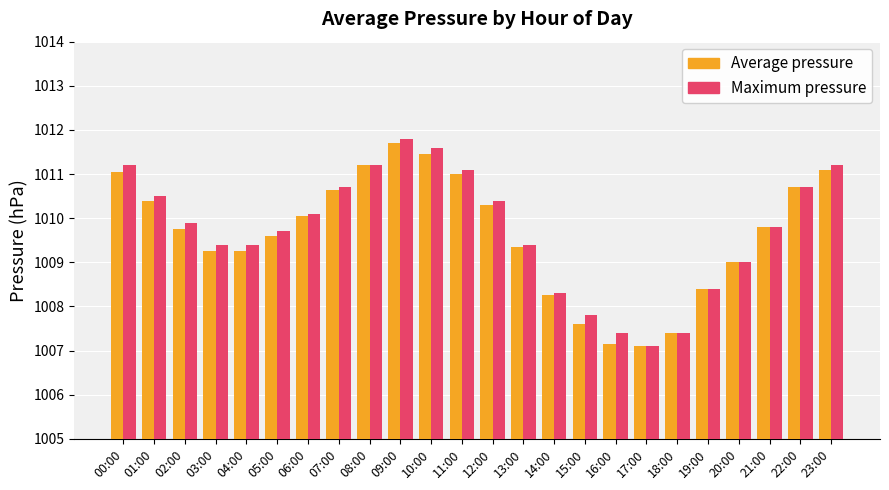

At which label does Maximum pressure first exceed 1009?

00:00